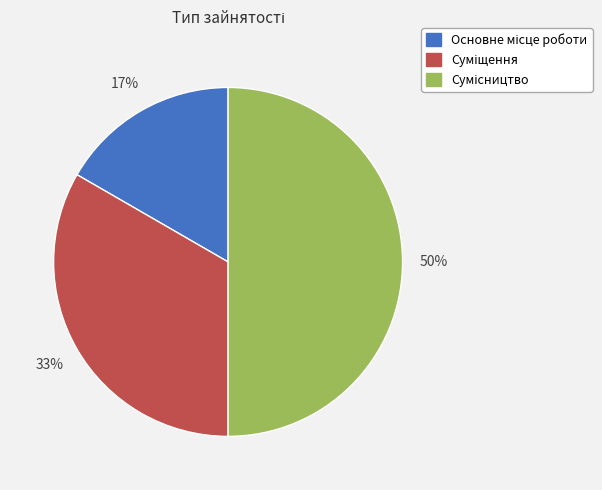

To the nearest percent, what is the average slice percentage?

33%